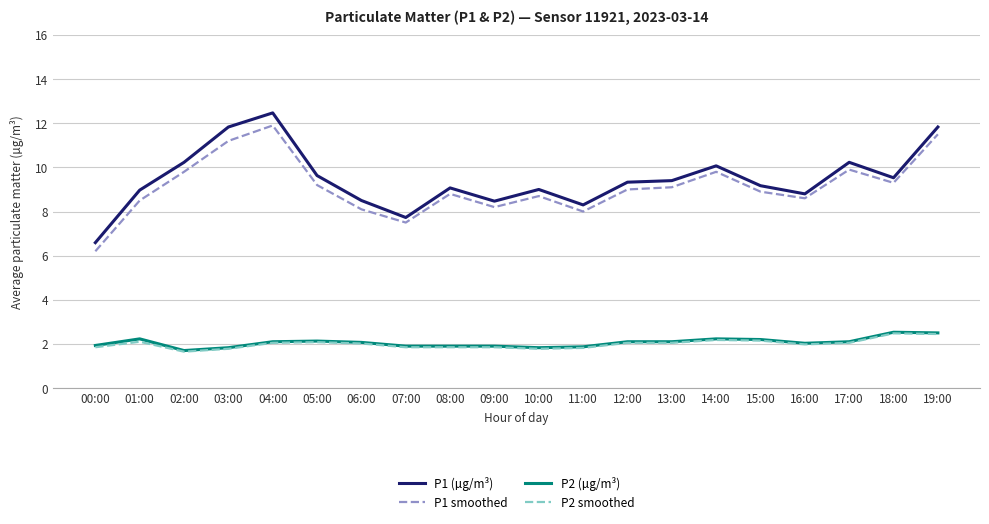

Is the value of P1 (µg/m³) at 18:00 greater than the value of P2 smoothed at 09:00?

Yes